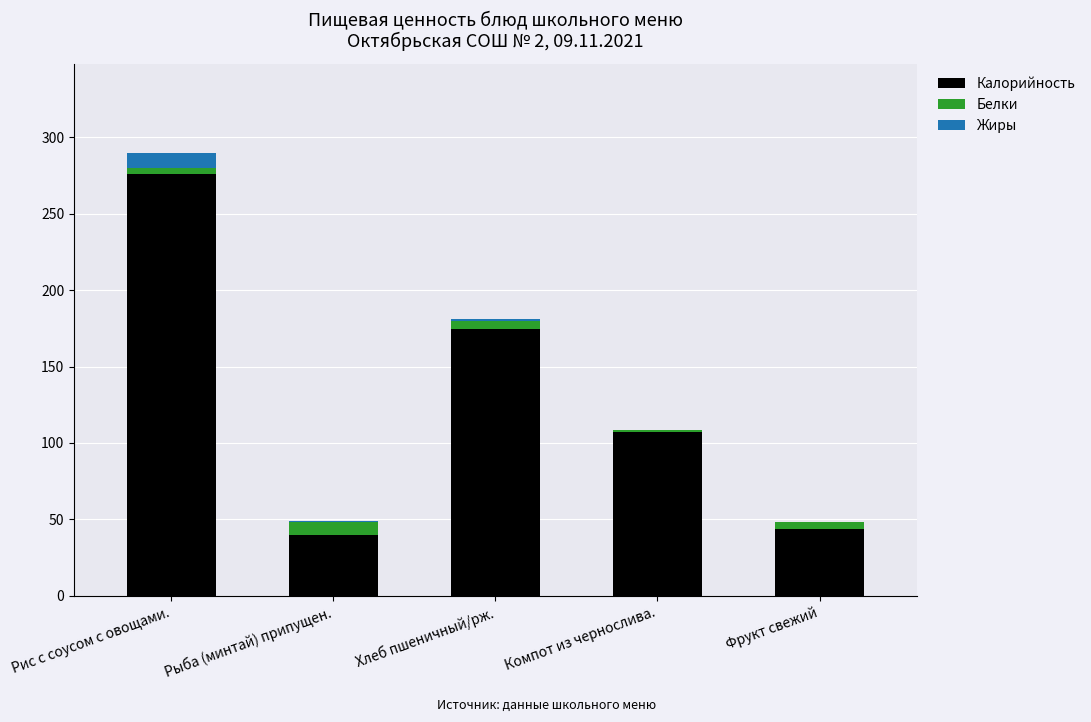

At which category is the sum across all series the highest?

Рис с соусом с овощами.